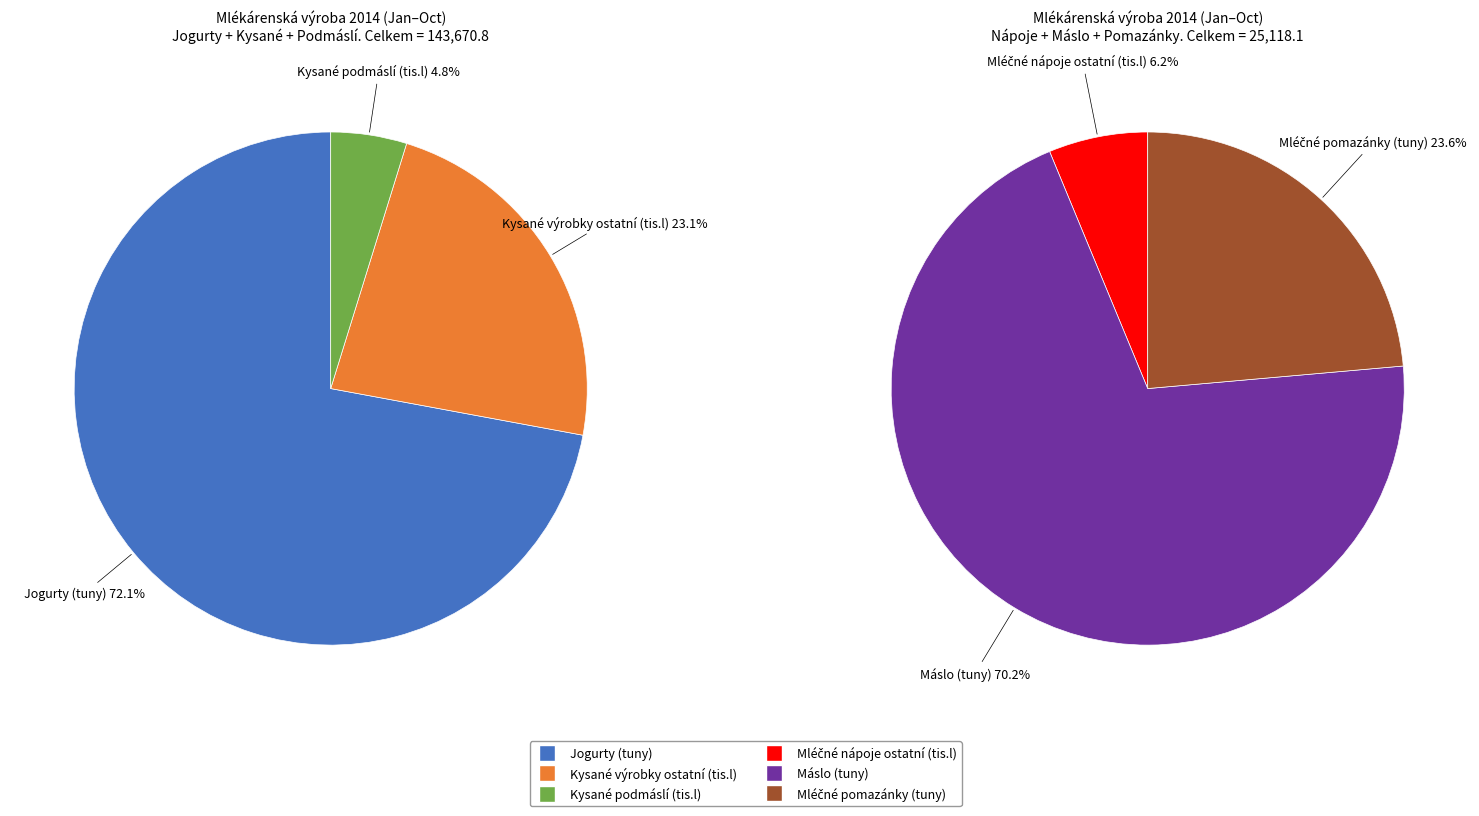

Rank the series by their maximum value, from lowest to highest.

Mléčné nápoje ostatní (tis.l), Mléčné pomazánky (tuny), Kysané podmáslí (tis.l), Máslo (tuny), Kysané výrobky ostatní (tis.l), Jogurty (tuny)